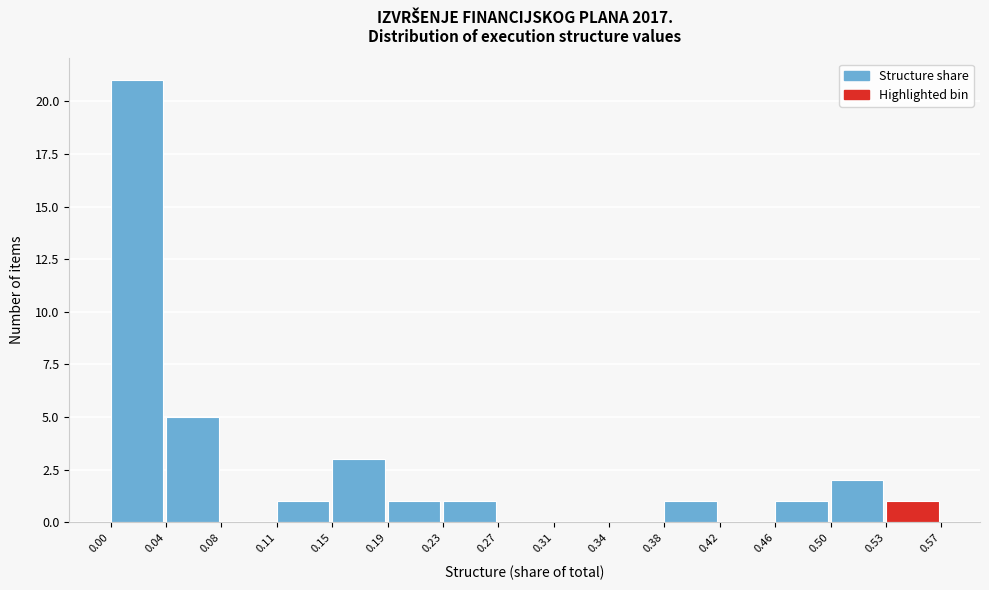

What is the height of the bar covering 0.23 to 0.27 on the x-axis? The values are not printed on the chart, so give them approximately, as read against the axis.

1